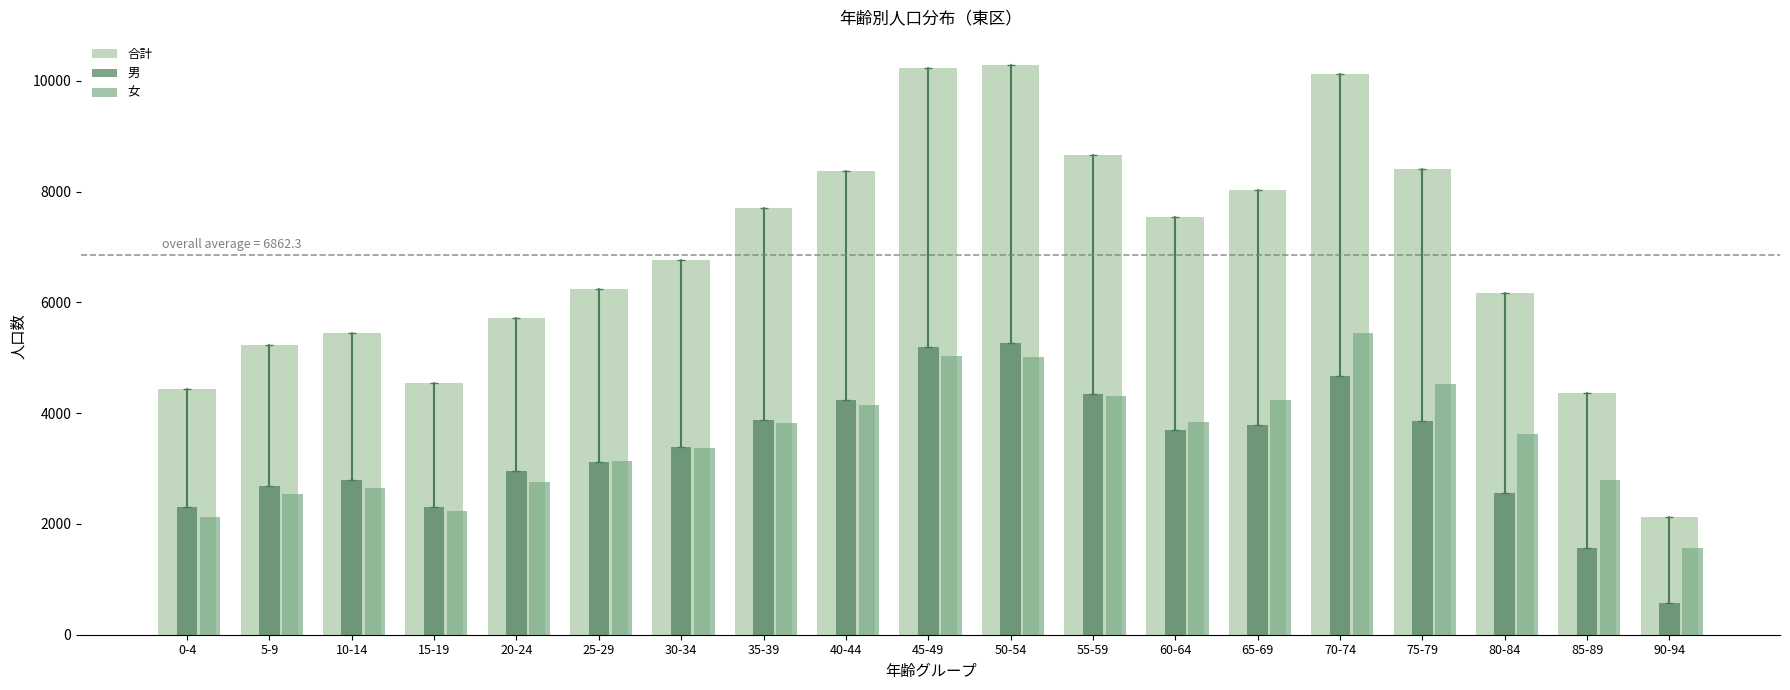

What is the value of the 合計 bar at the 10th from the left?

10230